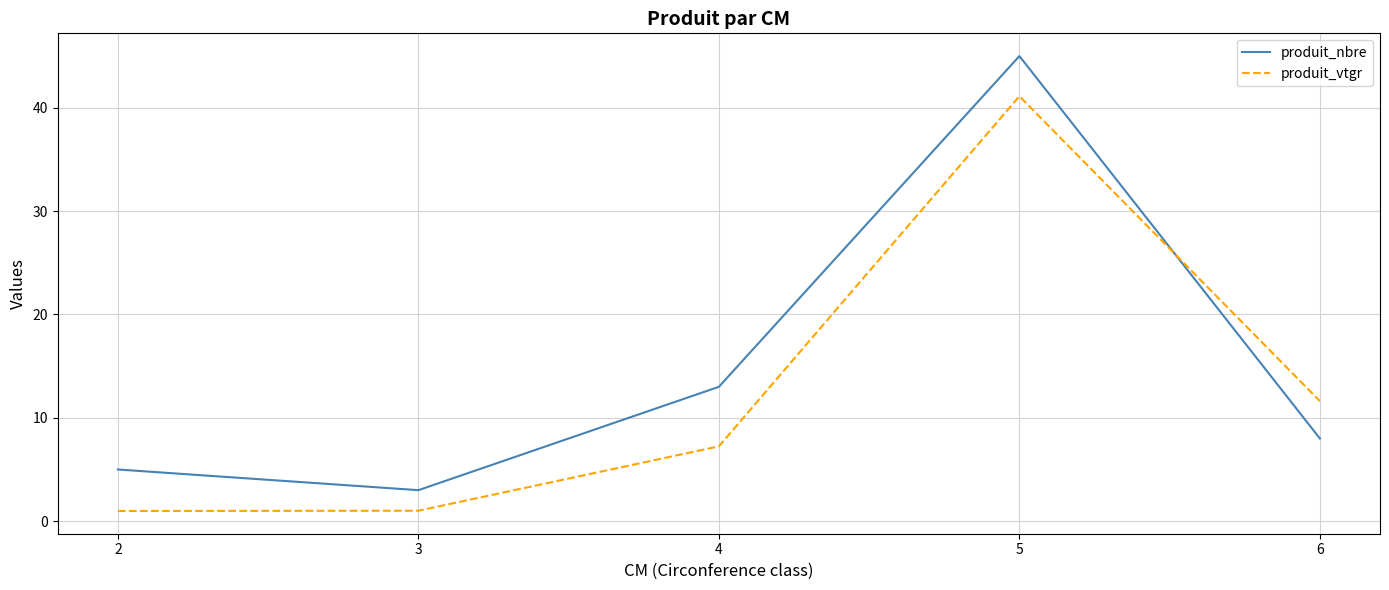

The value of produit_vtgr at 5 is 41.1. True or false?

True